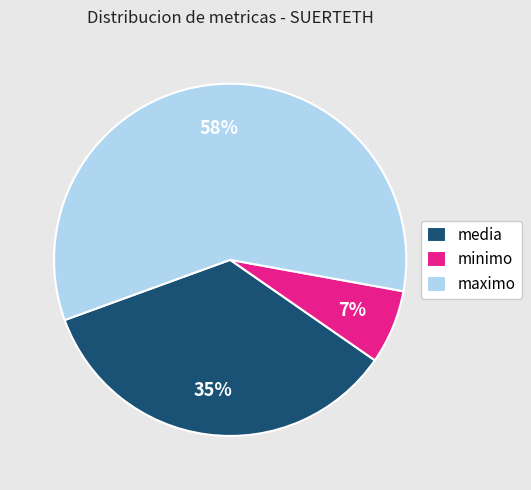

Is the sum of media and minimo greater than half?

No